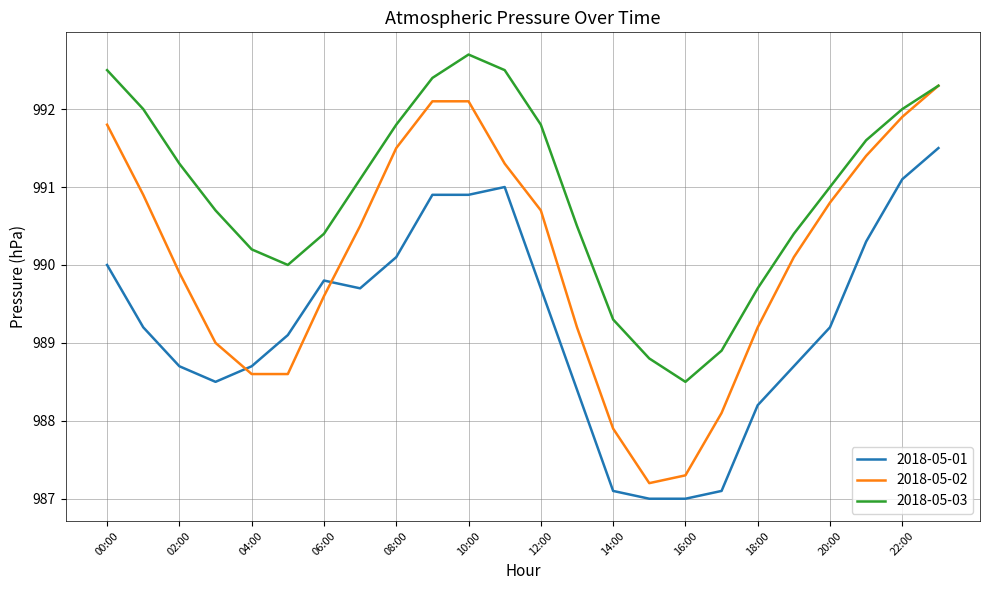

Rank the series by their average value, from lowest to highest.

2018-05-01, 2018-05-02, 2018-05-03